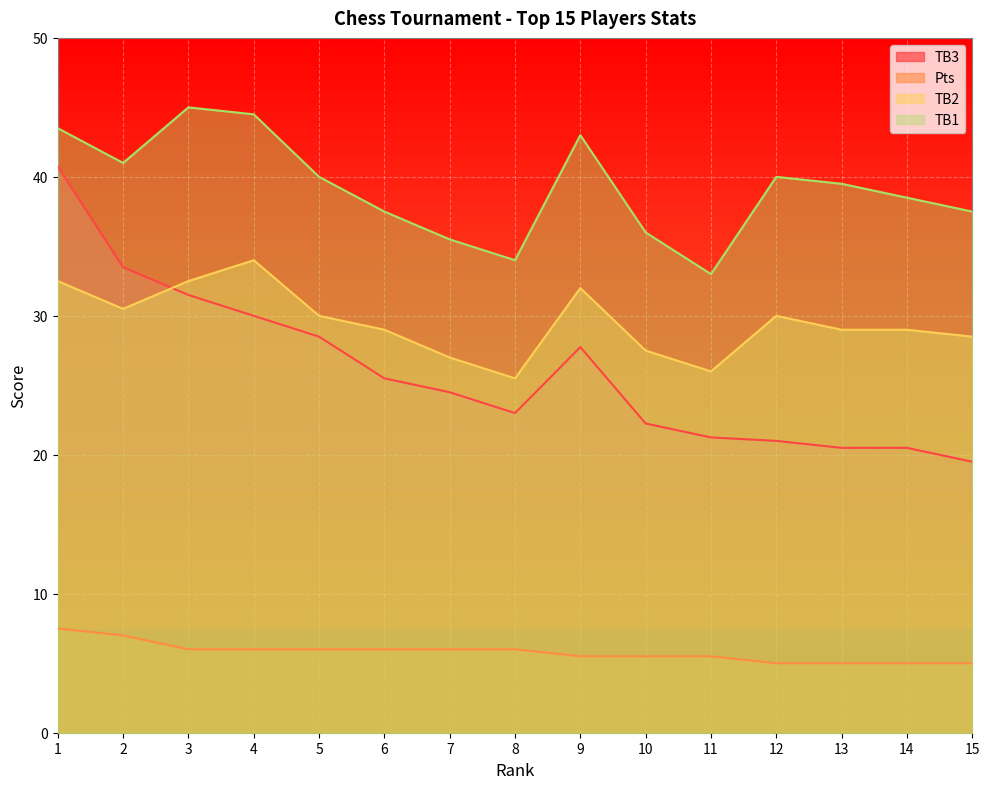

Is the value of TB3 at 2 greater than the value of Pts at 4?

Yes